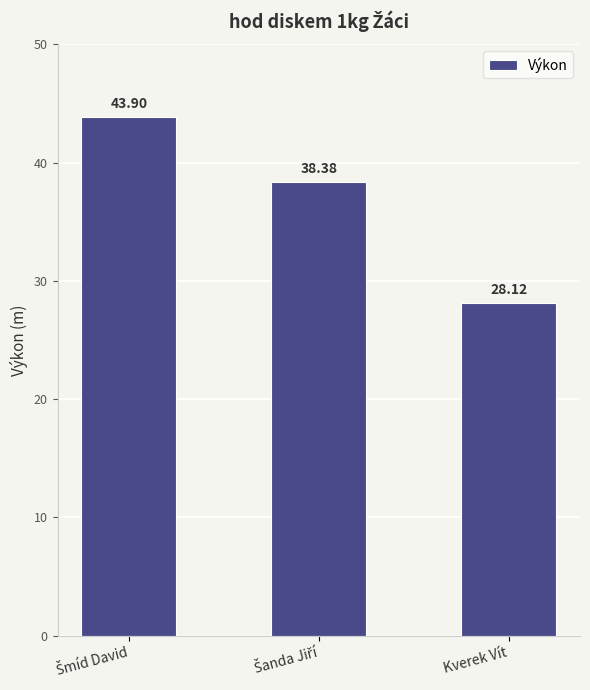

Reading left to right, list all the values displayed in this chart.

43.9	38.4	28.1